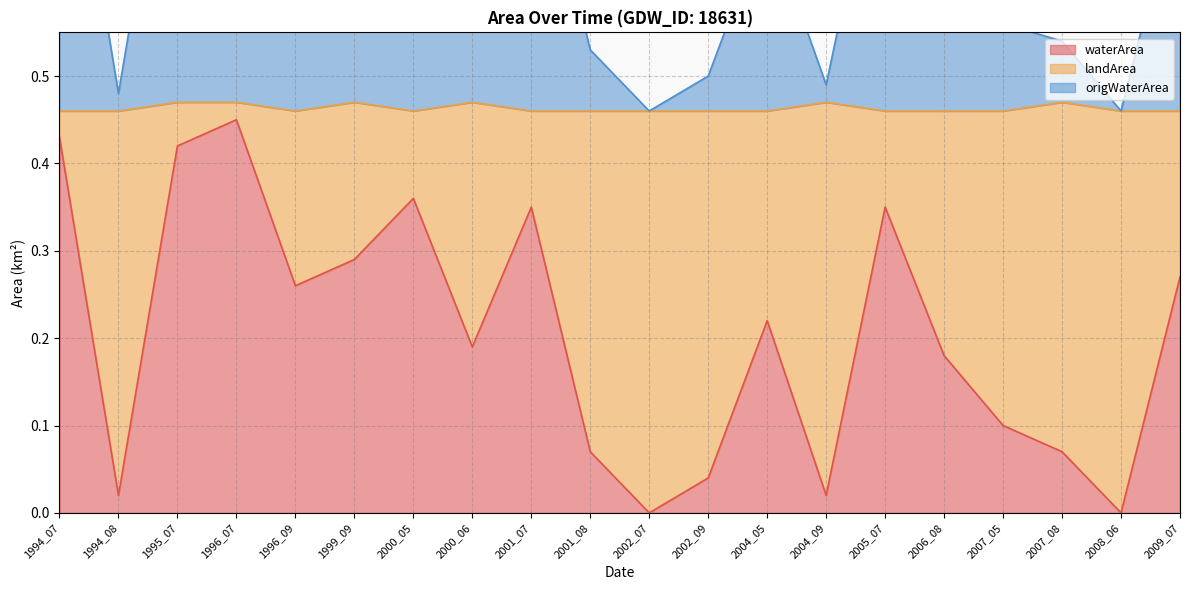

True or false: landArea has more than 2 points higher than both neighbors.

True